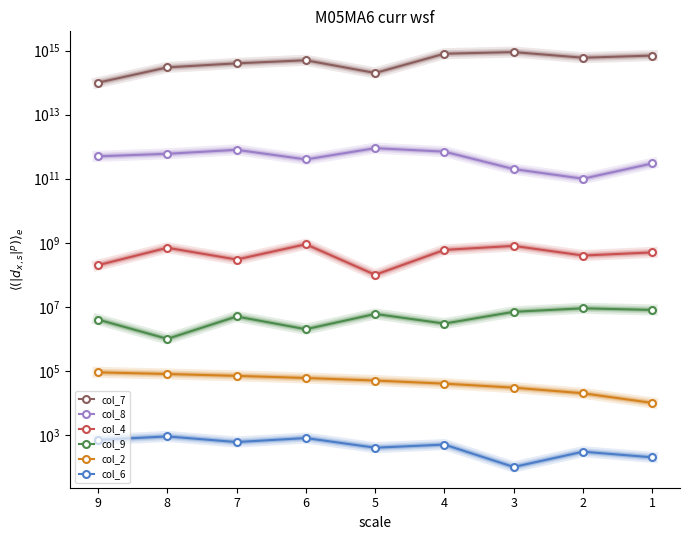

Reading right to left, transcribe all the data shown in this chart.

col_7: 1=700000000000000	2=600000000000000	3=900000000000000	4=800000000000000	5=200000000000000	6=500000000000000	7=400000000000000	8=300000000000000	9=100000000000000
col_8: 1=300000000000	2=100000000000	3=200000000000	4=700000000000	5=900000000000	6=400000000000	7=800000000000	8=600000000000	9=500000000000
col_4: 1=500000000	2=400000000	3=800000000	4=600000000	5=100000000	6=900000000	7=300000000	8=700000000	9=200000000
col_9: 1=8000000	2=9000000	3=7000000	4=3000000	5=6000000	6=2000000	7=5000000	8=1000000	9=4000000
col_2: 1=10000	2=20000	3=30000	4=40000	5=50000	6=60000	7=70000	8=80000	9=90000
col_6: 1=200	2=300	3=100	4=500	5=400	6=800	7=600	8=900	9=700